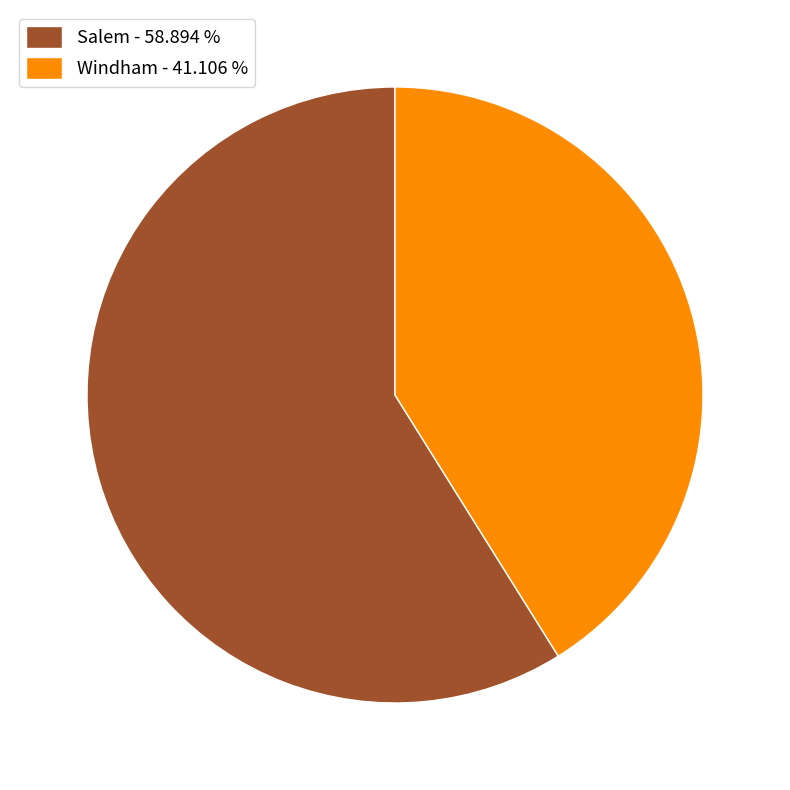

Rank the categories by value from lowest to highest.

Windham, Salem